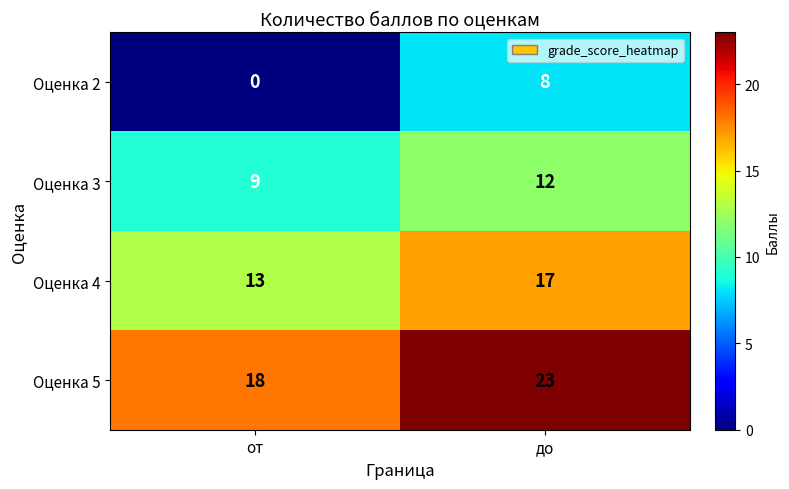

At which label is Оценка 3 closest to 10?

от